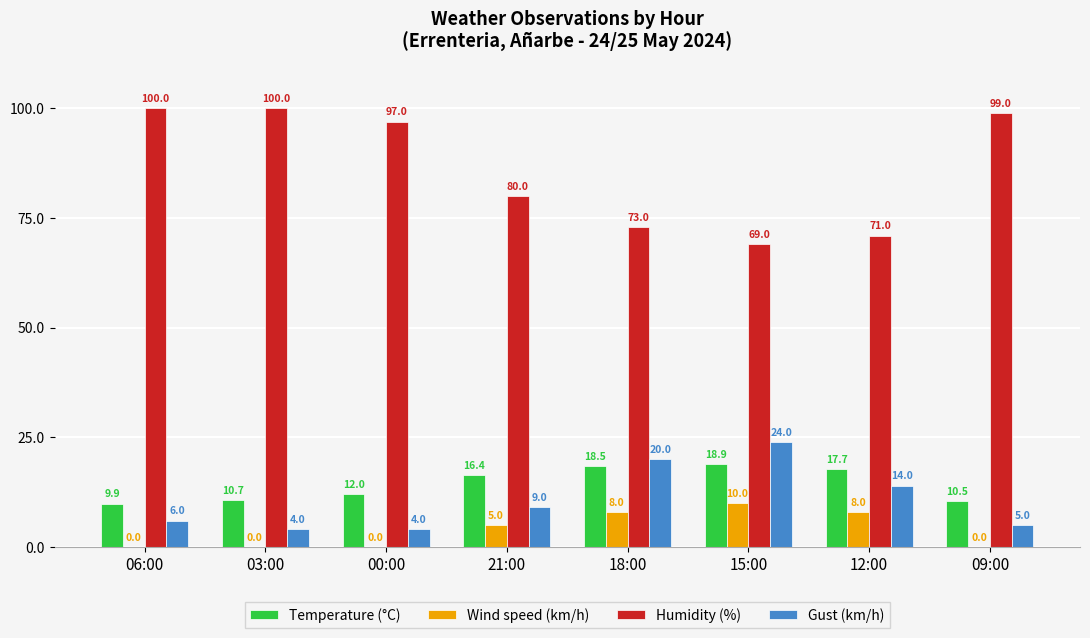

Which series changed the most between 18:00 and 09:00?

Humidity (%)